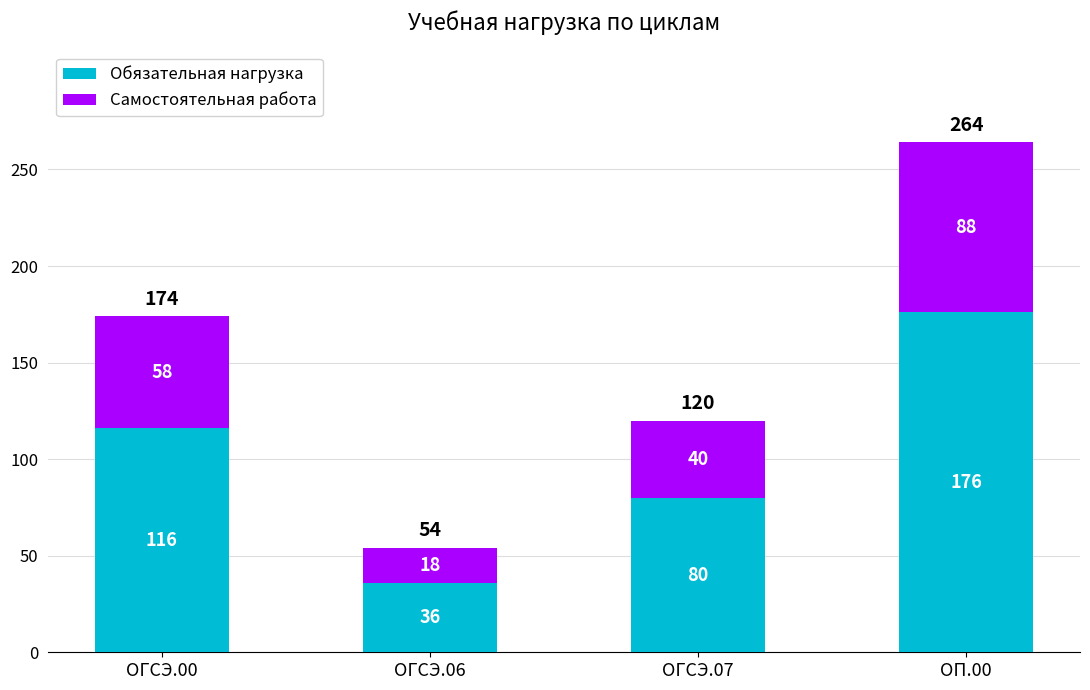

Which category has the highest value in the Обязательная нагрузка series?

ОП.00